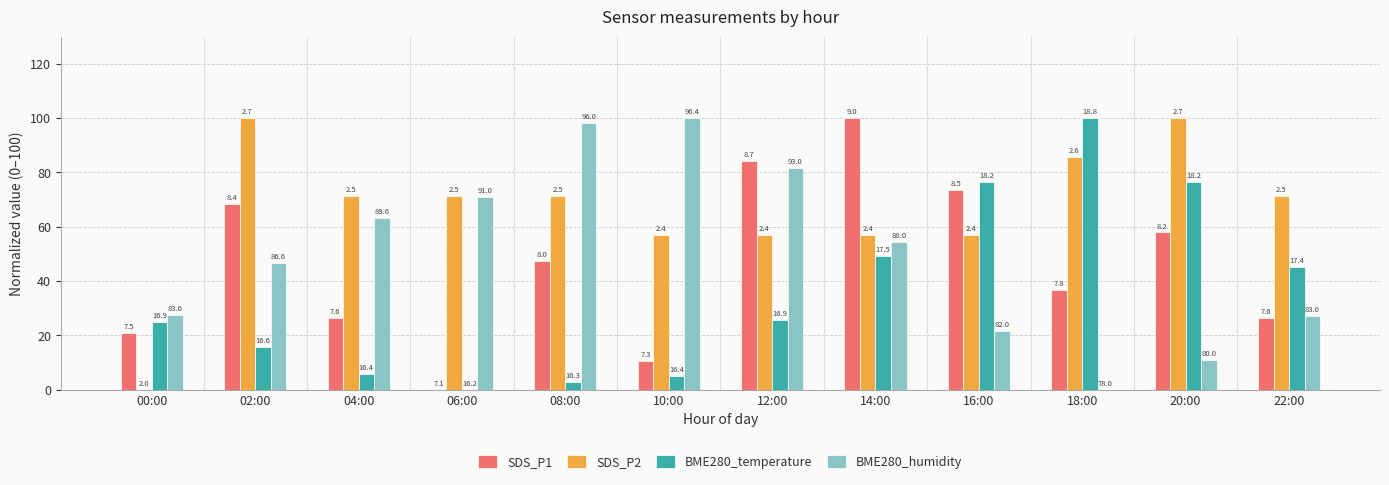

Is it true that BME280_humidity equals 149.4 at 10:00?

False